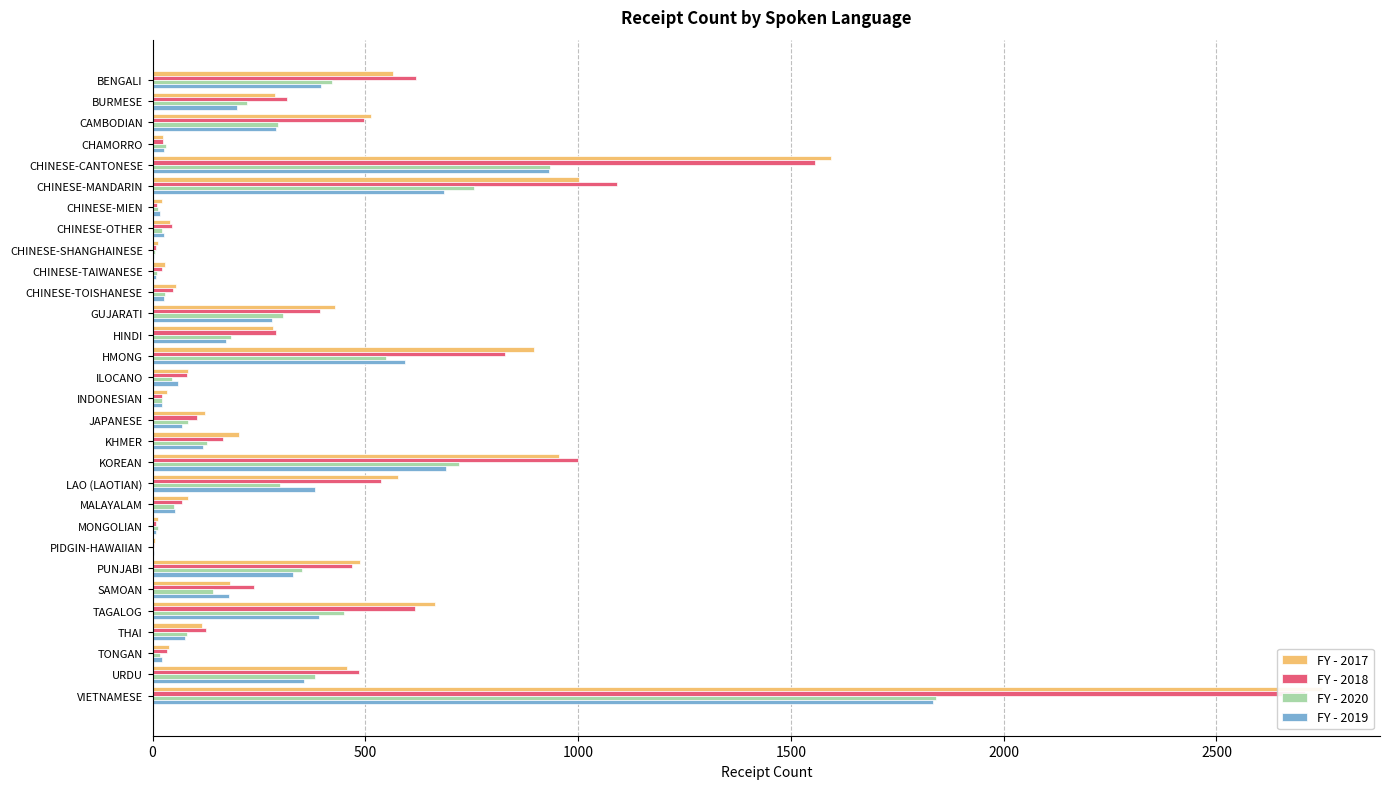

The value of FY - 2019 at PIDGIN-HAWAIIAN is 5. True or false?

False